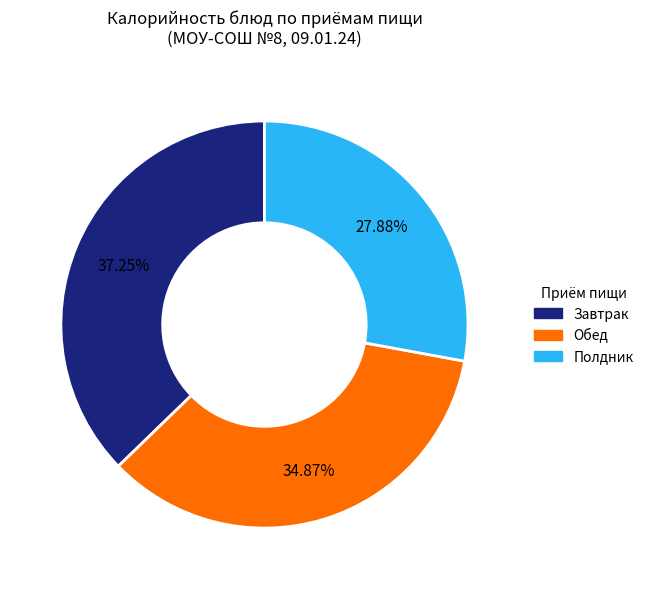

Does any single category account for the majority?

No